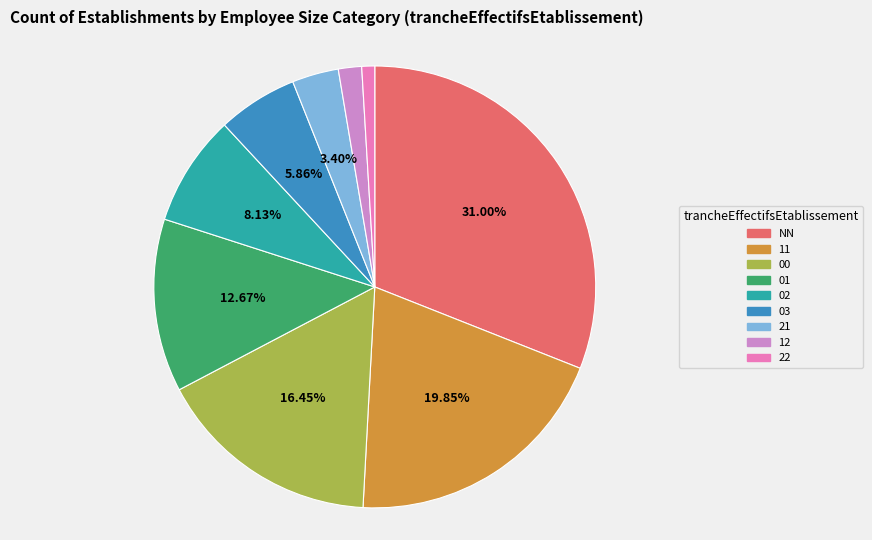

Is it true that NN is 38% of the pie?

False